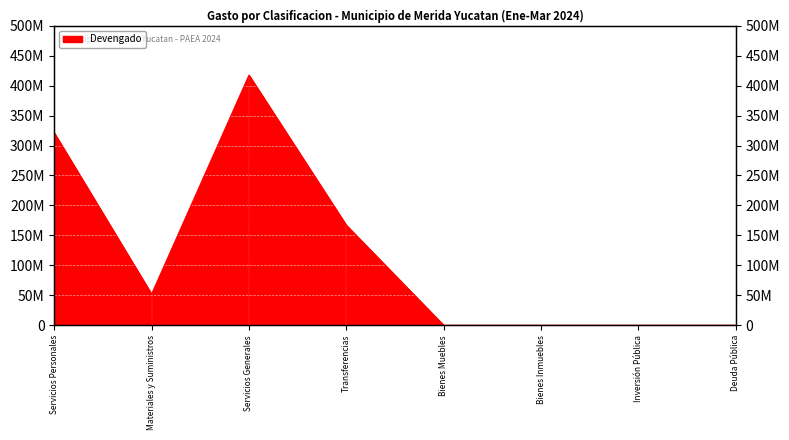

The value at Bienes Muebles is -250803401.6. True or false?

False